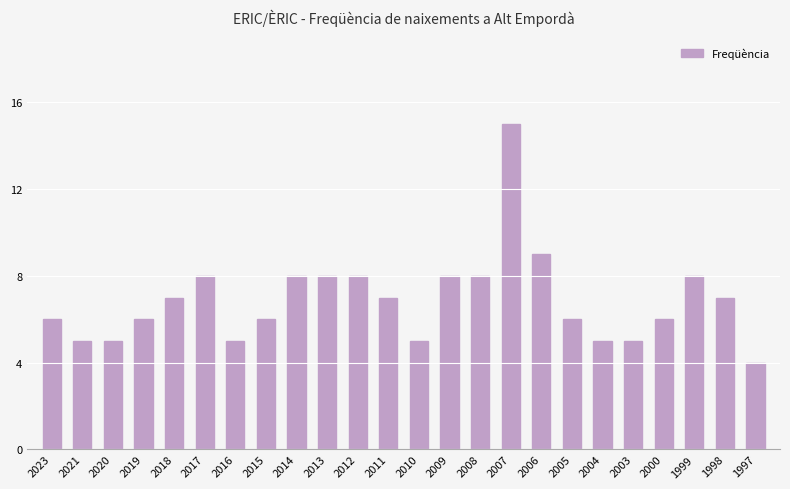

What is the difference between the maximum and minimum values?

11